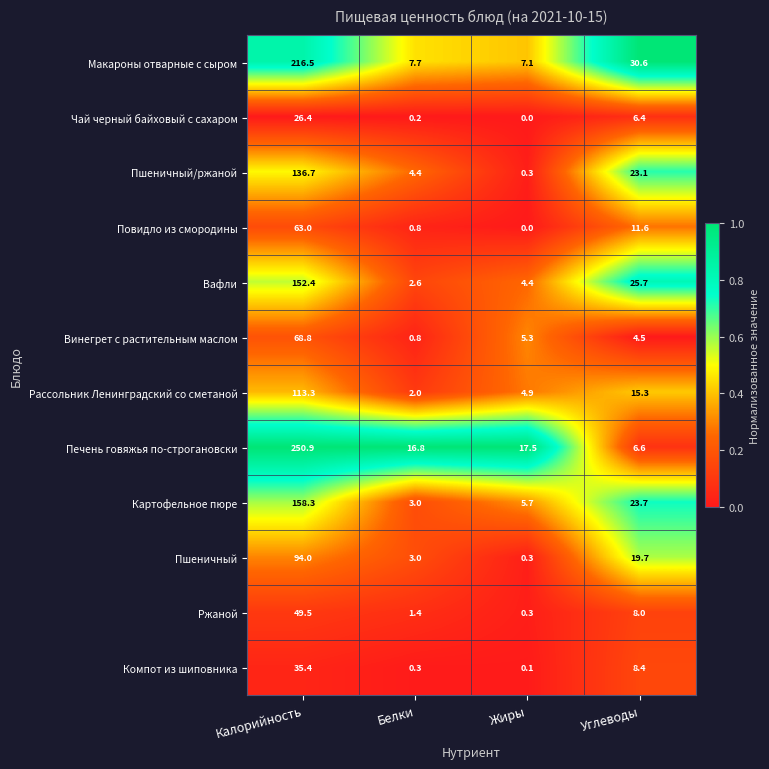

At how many categories does at least one series exceed 0?

4